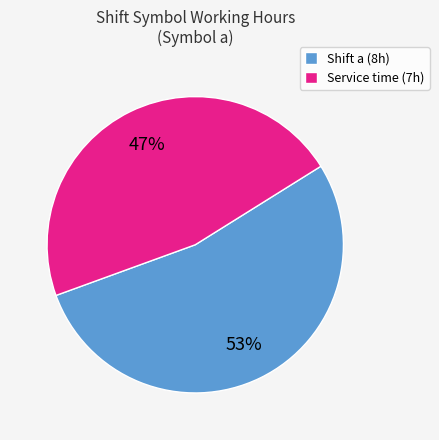

Do Shift a (8h) and Service time (7h) together represent more than half of the pie?

Yes